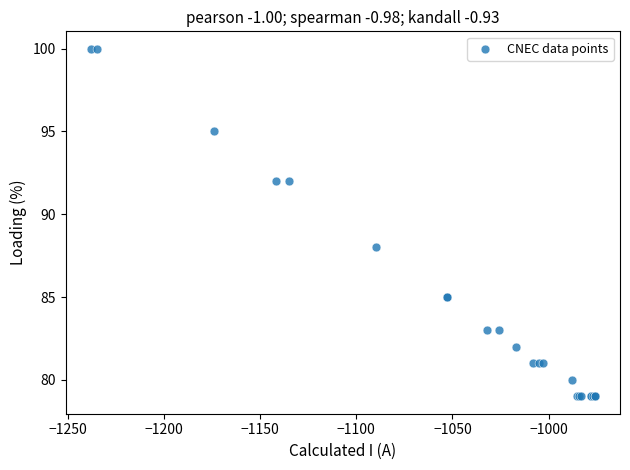

What Y value in the scatter plot is closest to 89?

88